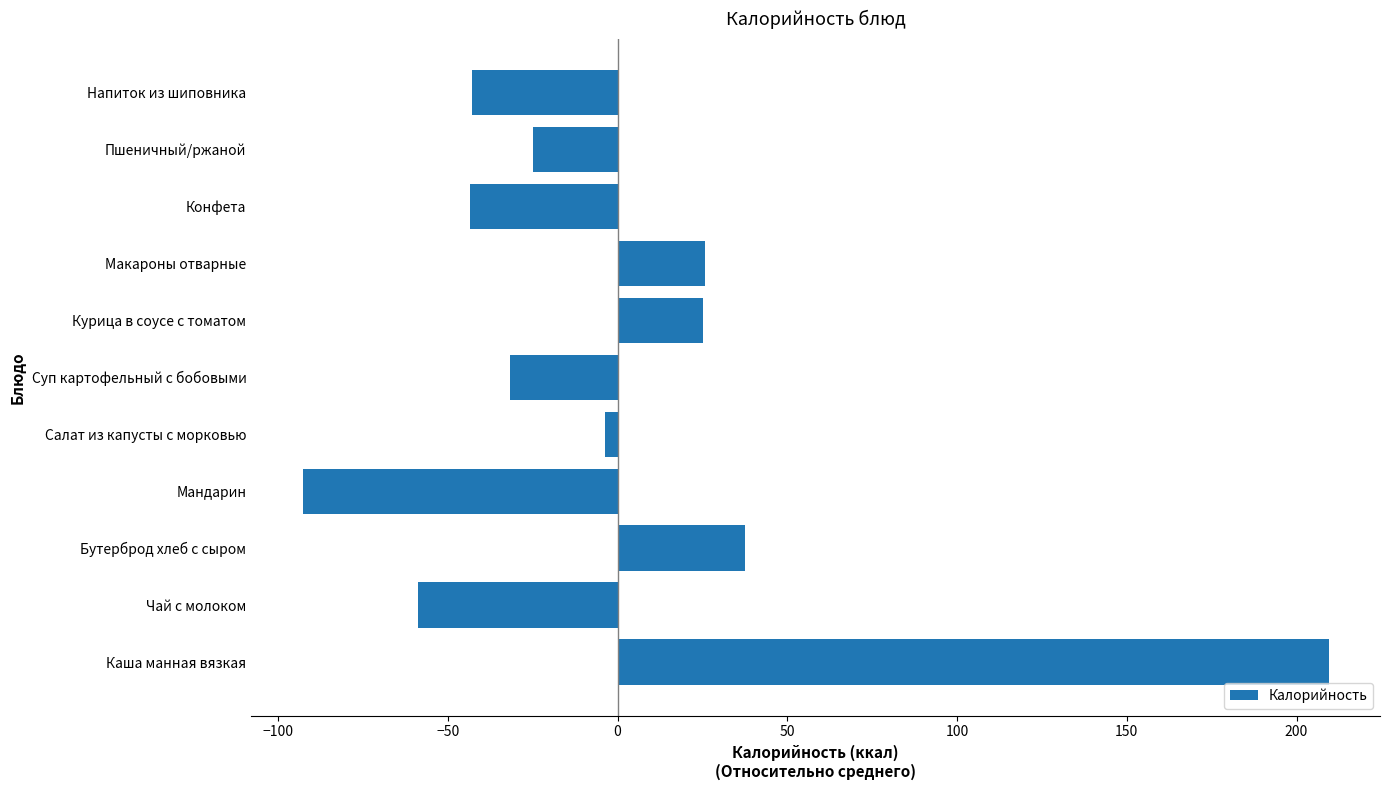

What is the change in value from Бутерброд хлеб с сыром to Мандарин?

-130.3